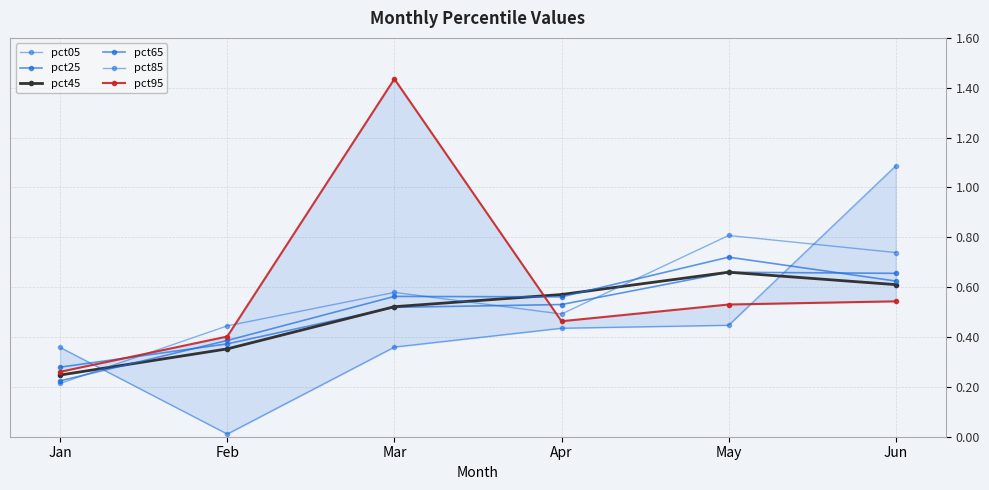

Is this an area chart (filled region under the line)?

No